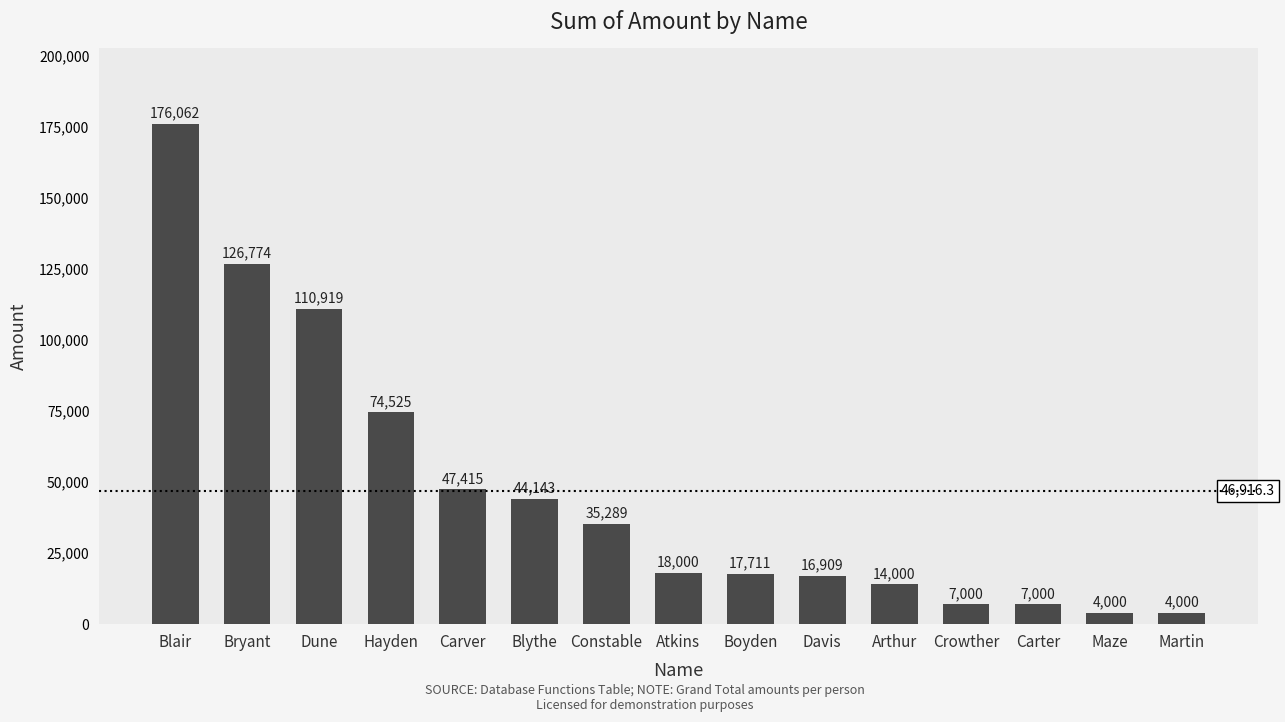

What is the ratio of the value at Maze to the value at Atkins?

0.2